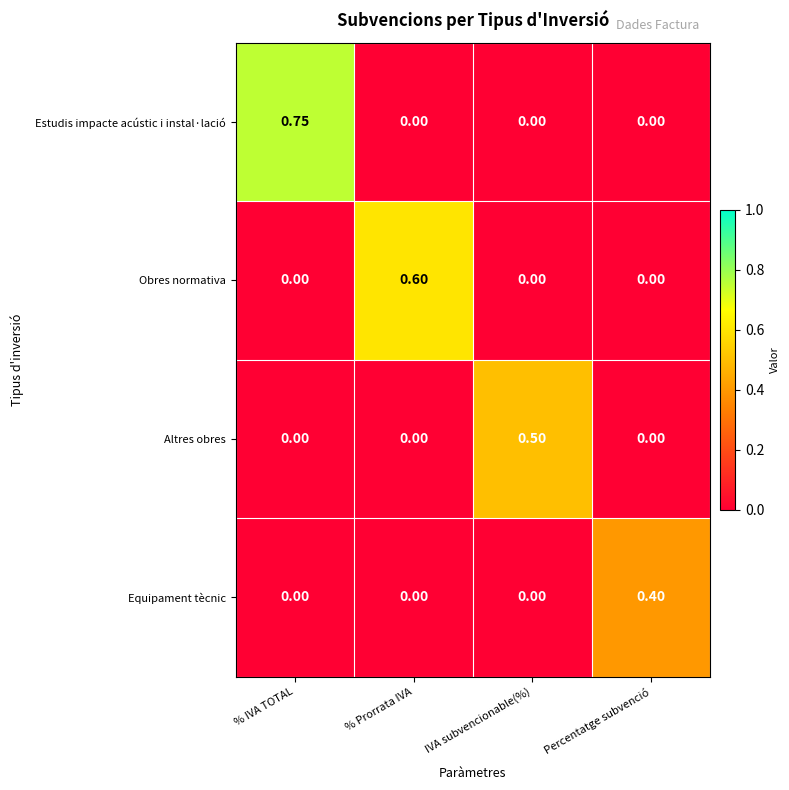

How many distinct data groups are displayed?

4